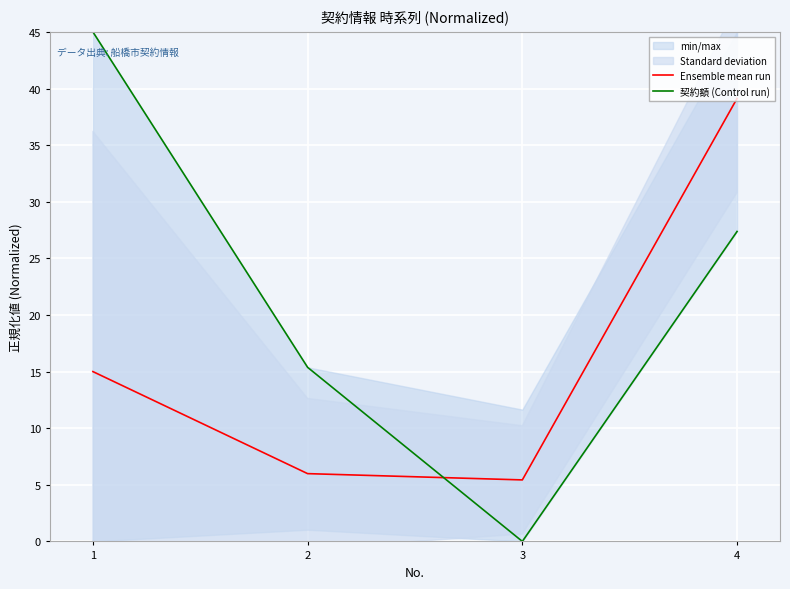

What is the sum of all 契約額 (Control run) values?

87.8